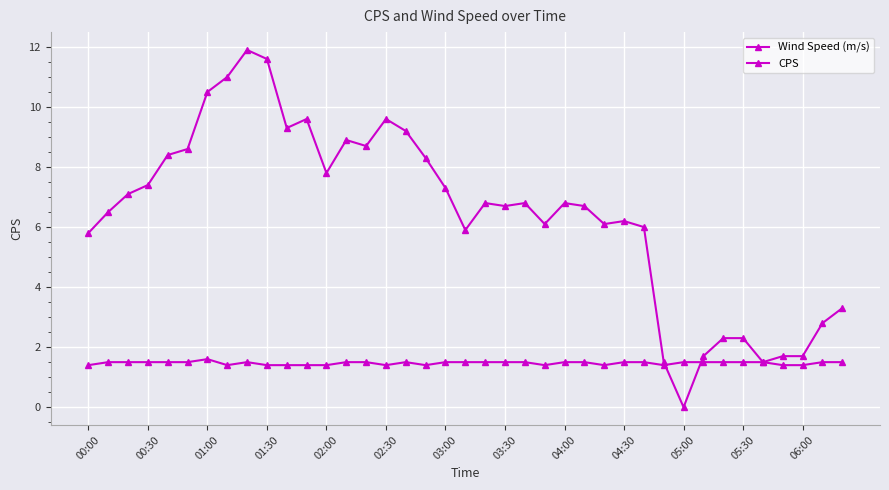

How many interior local valleys does the CPS series have?

6